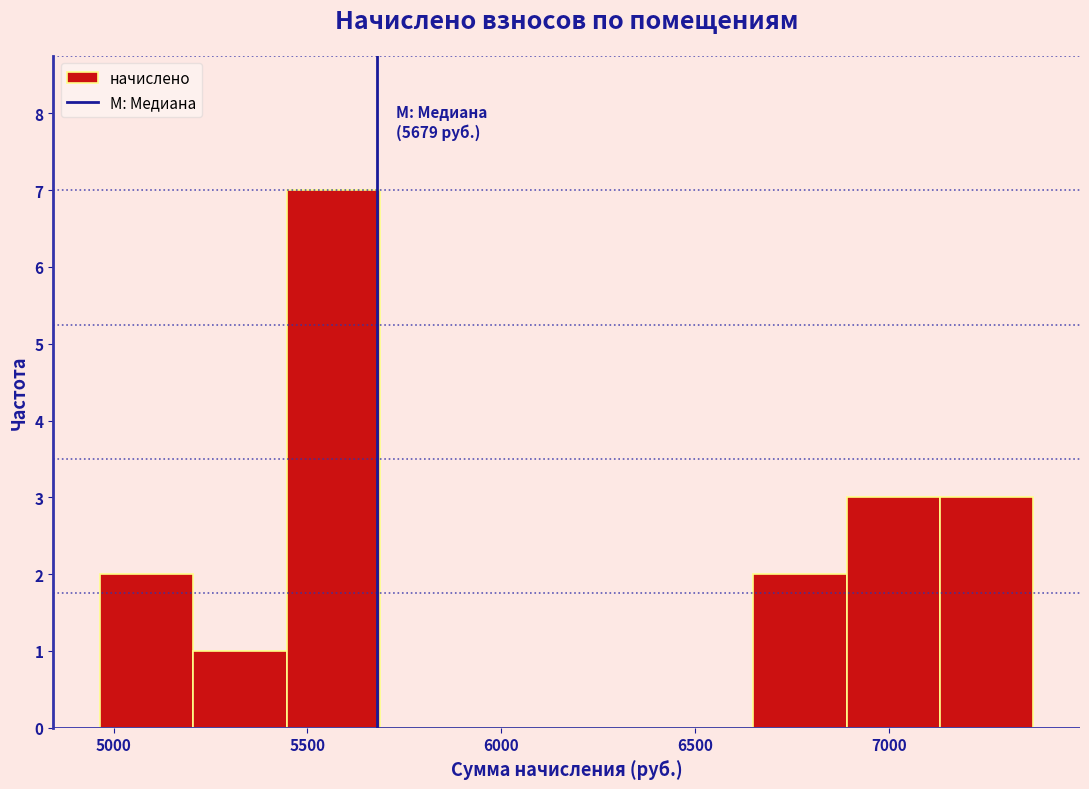

Over which range of the x-axis is the bar tallest?

5450 to 5700